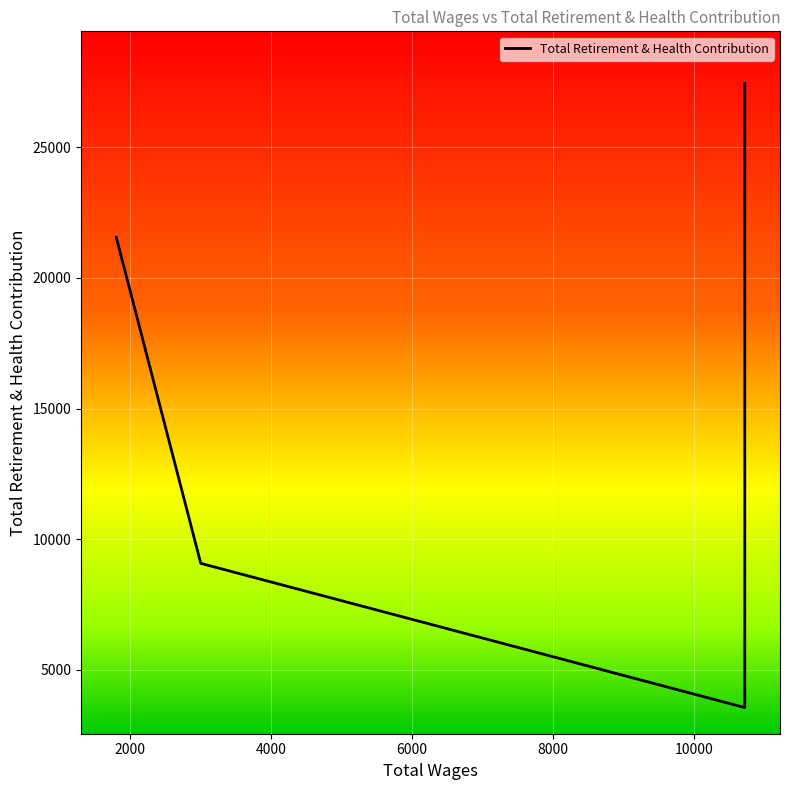

What is the difference between the second highest and second lowest values?

12477